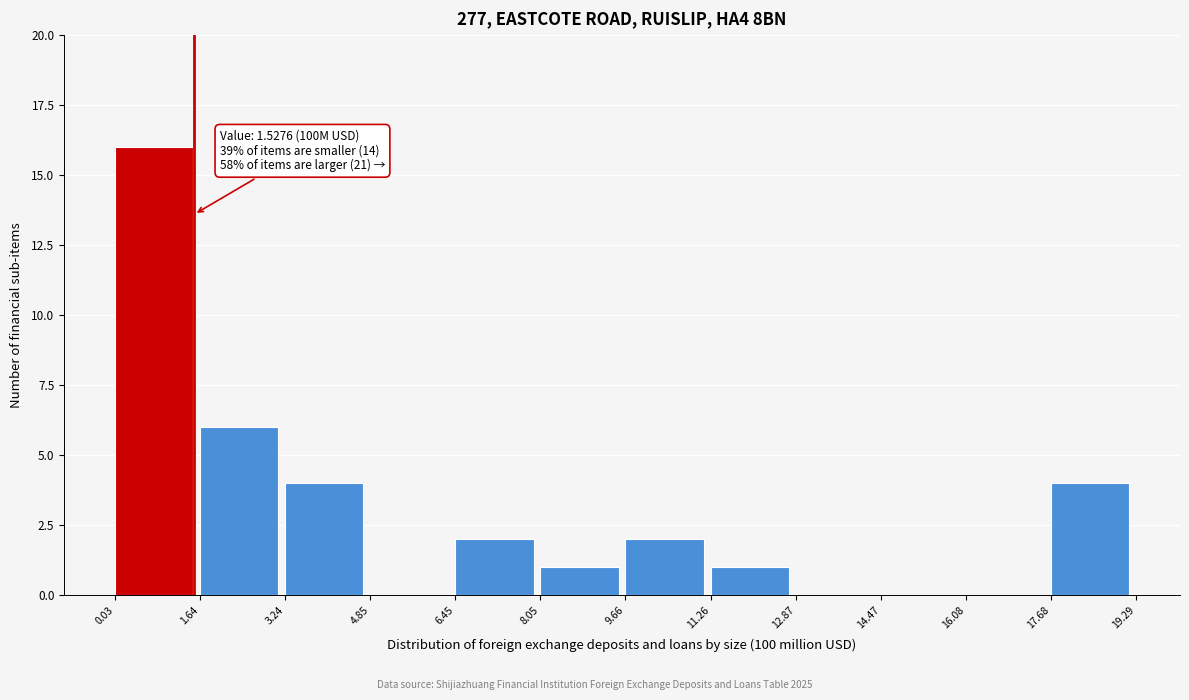

Over which range of the x-axis is the bar tallest?

0.03 to 1.64